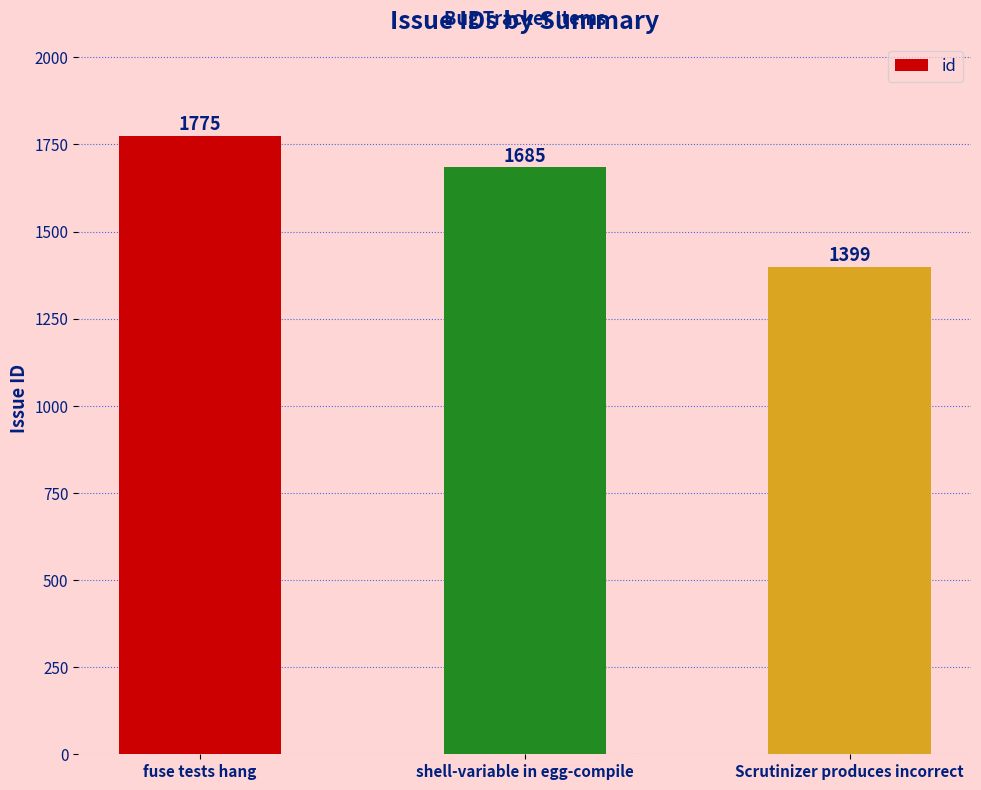

The chart shows a value of 1399 at Scrutinizer produces incorrect. True or false?

True